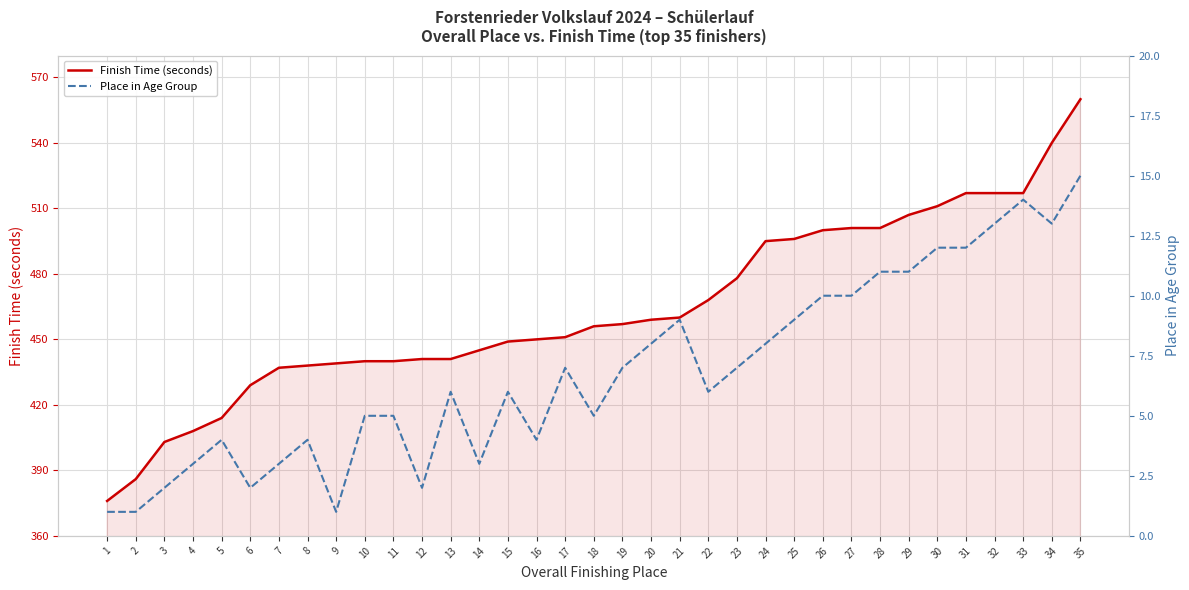

Does the chart display data point markers on the line(s)?

No